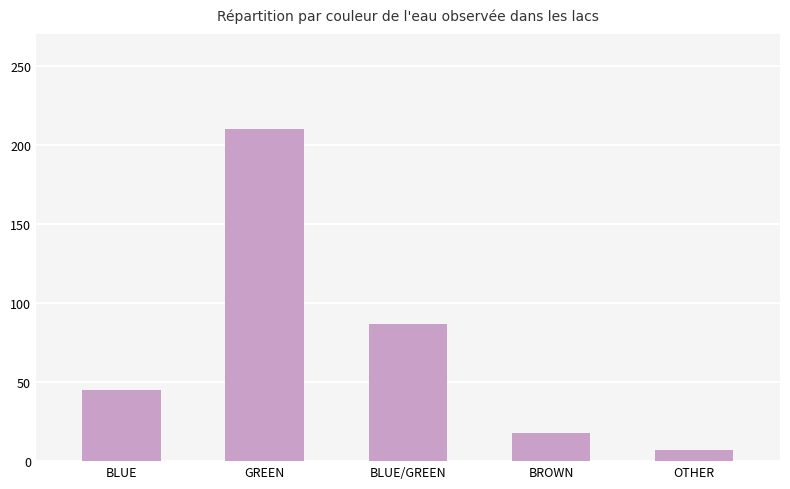

What is the label of the 5th bar from the left?

OTHER